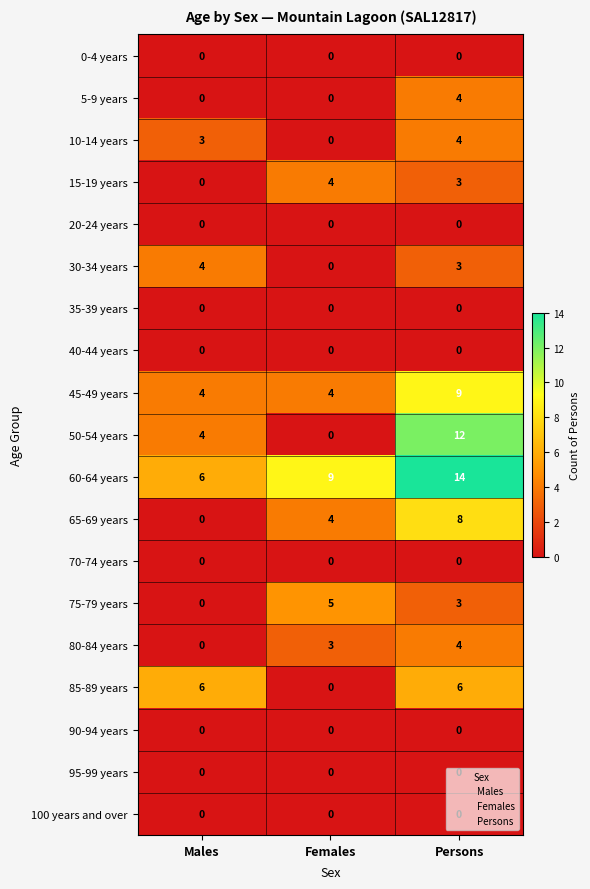

How many distinct data groups are displayed?

19